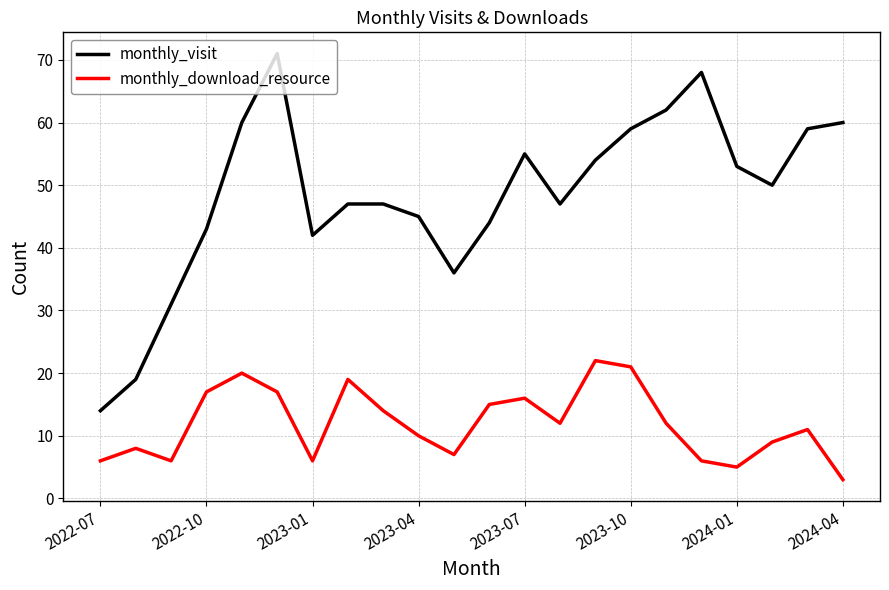

Which series has the largest total across all categories?

monthly_visit